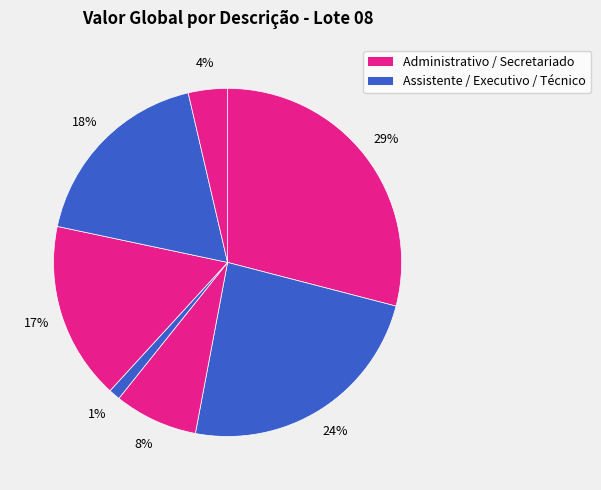

How many segments does this pie chart have?

7